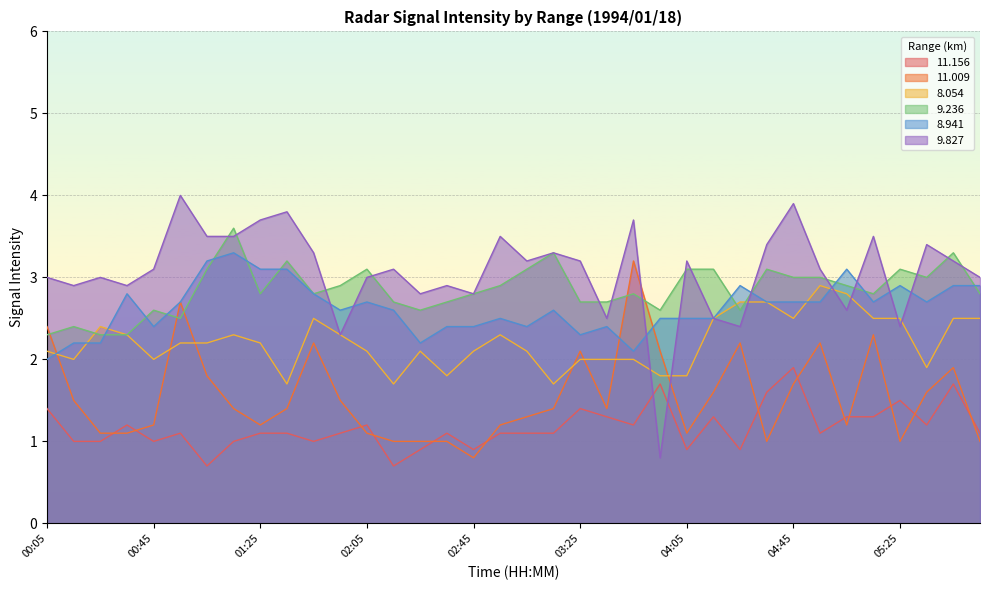

True or false:   9.236 and   8.054 cross at least once.

True